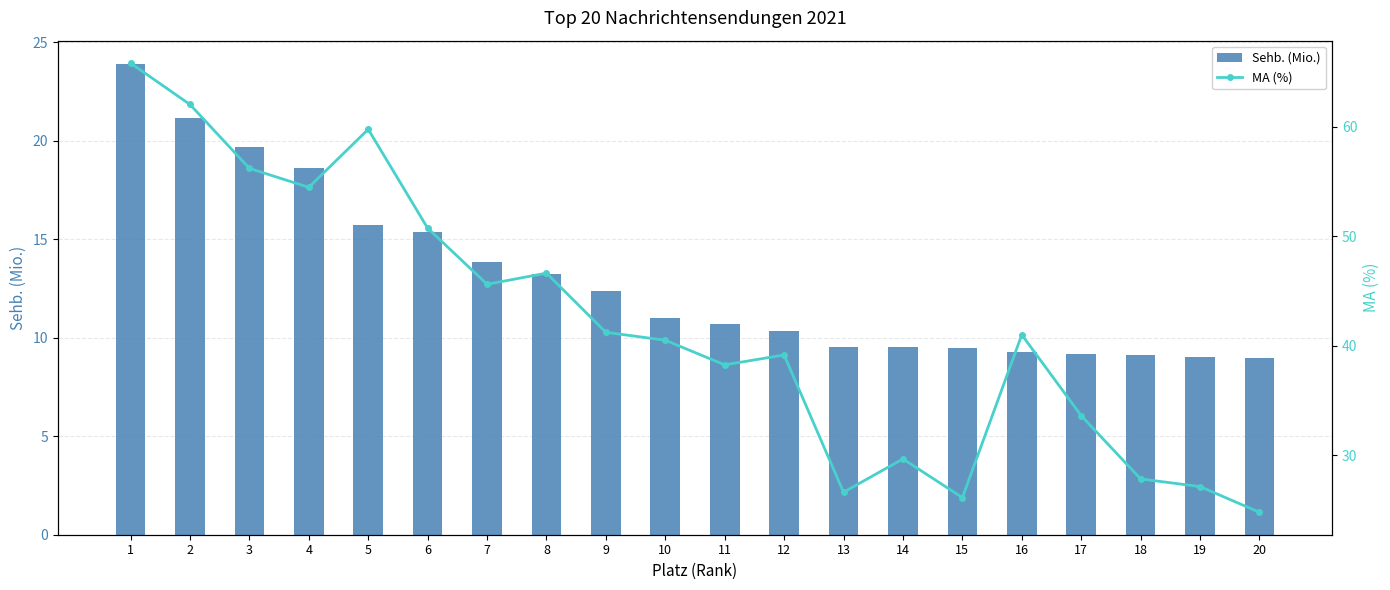

True or false: MA (%) has a value of 54.5 at 4.

True